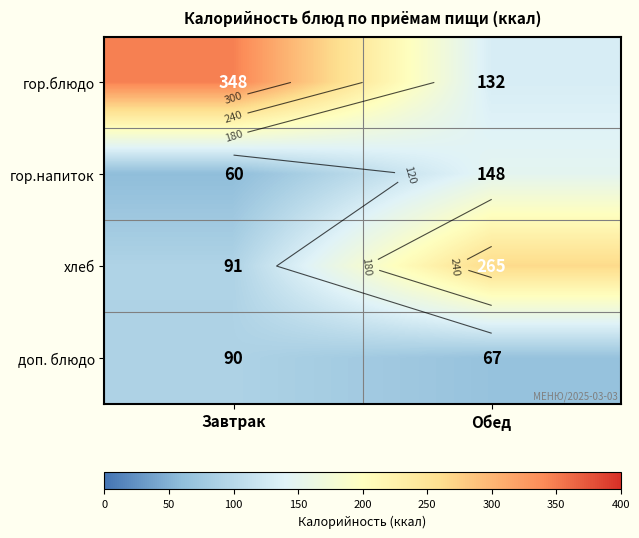

Which series has the largest total across all categories?

гор.блюдо